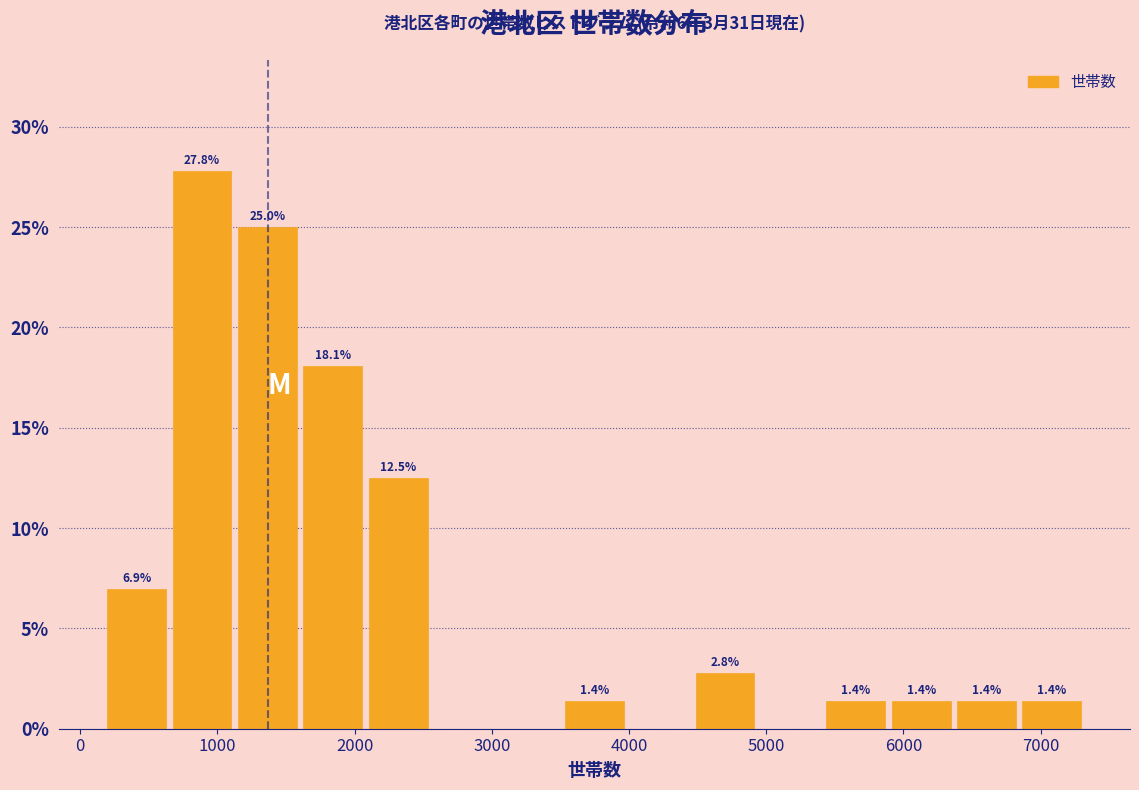

Which range on the x-axis has the tallest bar?

600 to 1100